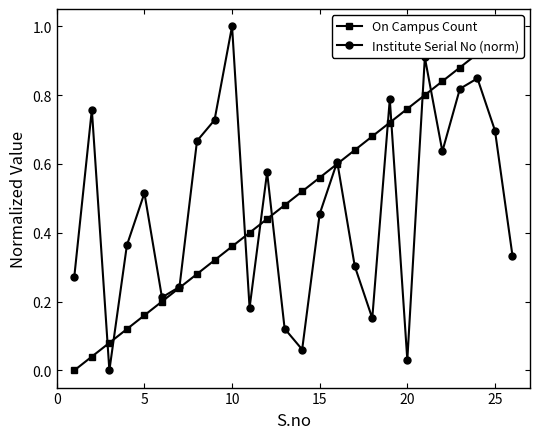

Which series has the largest range (max minus min)?

On Campus Count